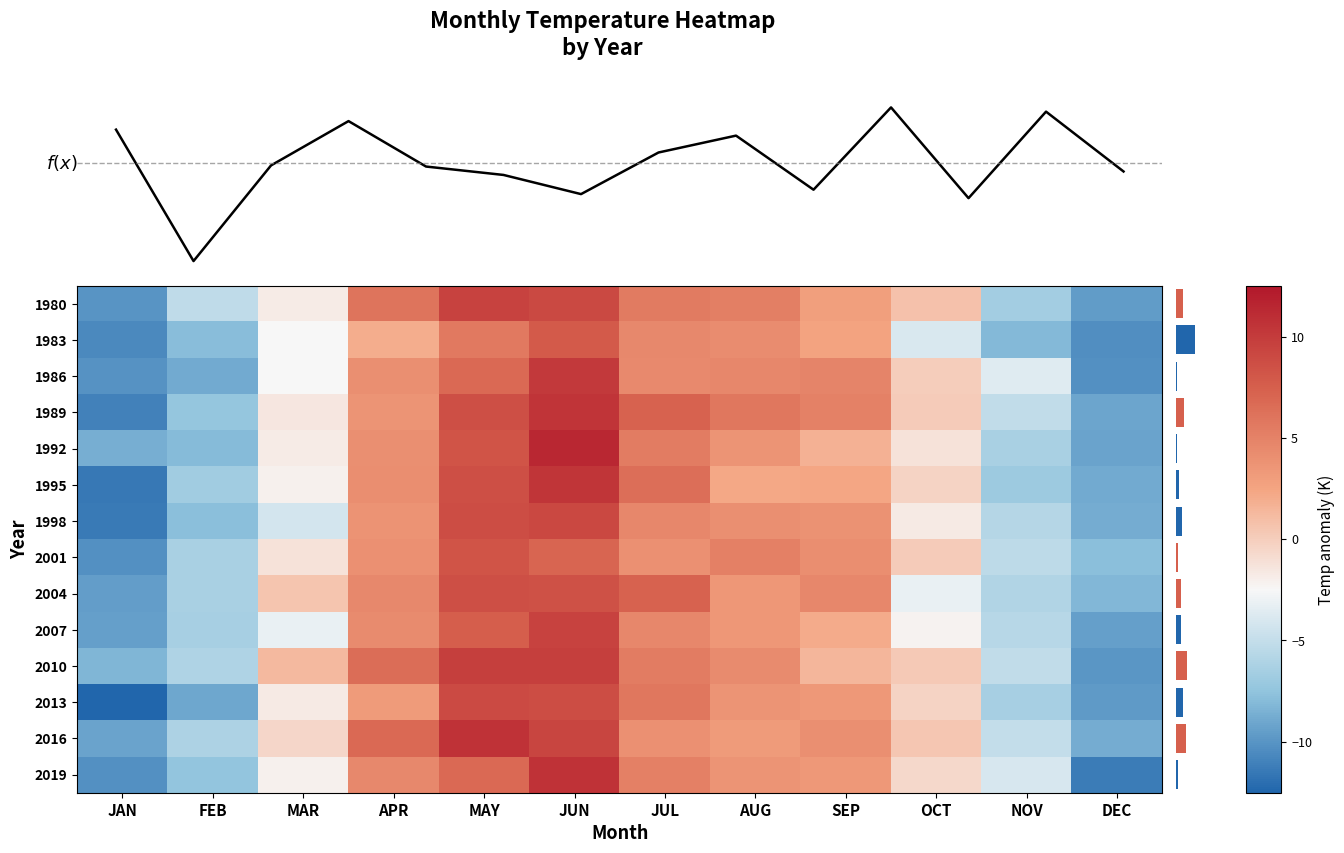

How many series are shown in this chart?

14